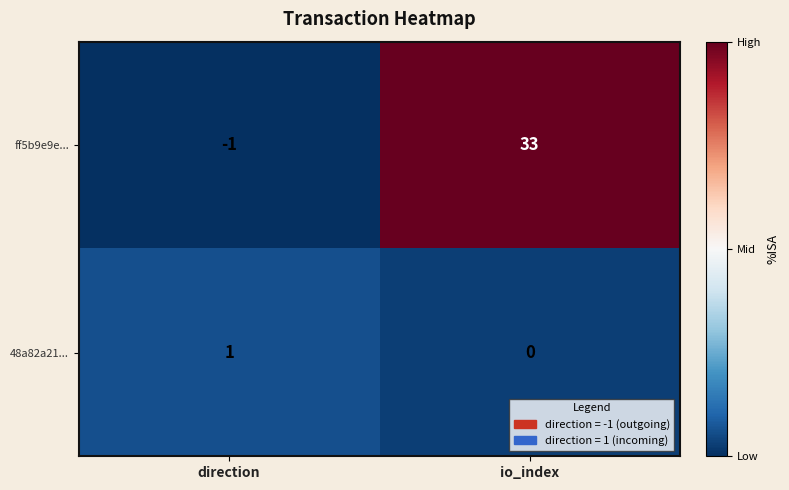

Reading left to right, transcribe all the data shown in this chart.

ff5b9e9e...: -1	33
48a82a21...: 1	0